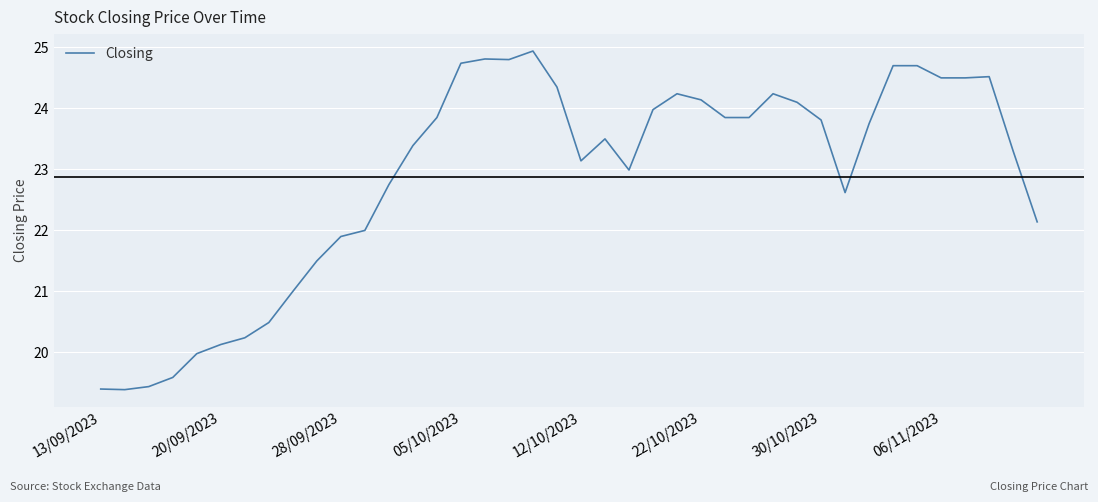

How many lines are shown in the chart?

1